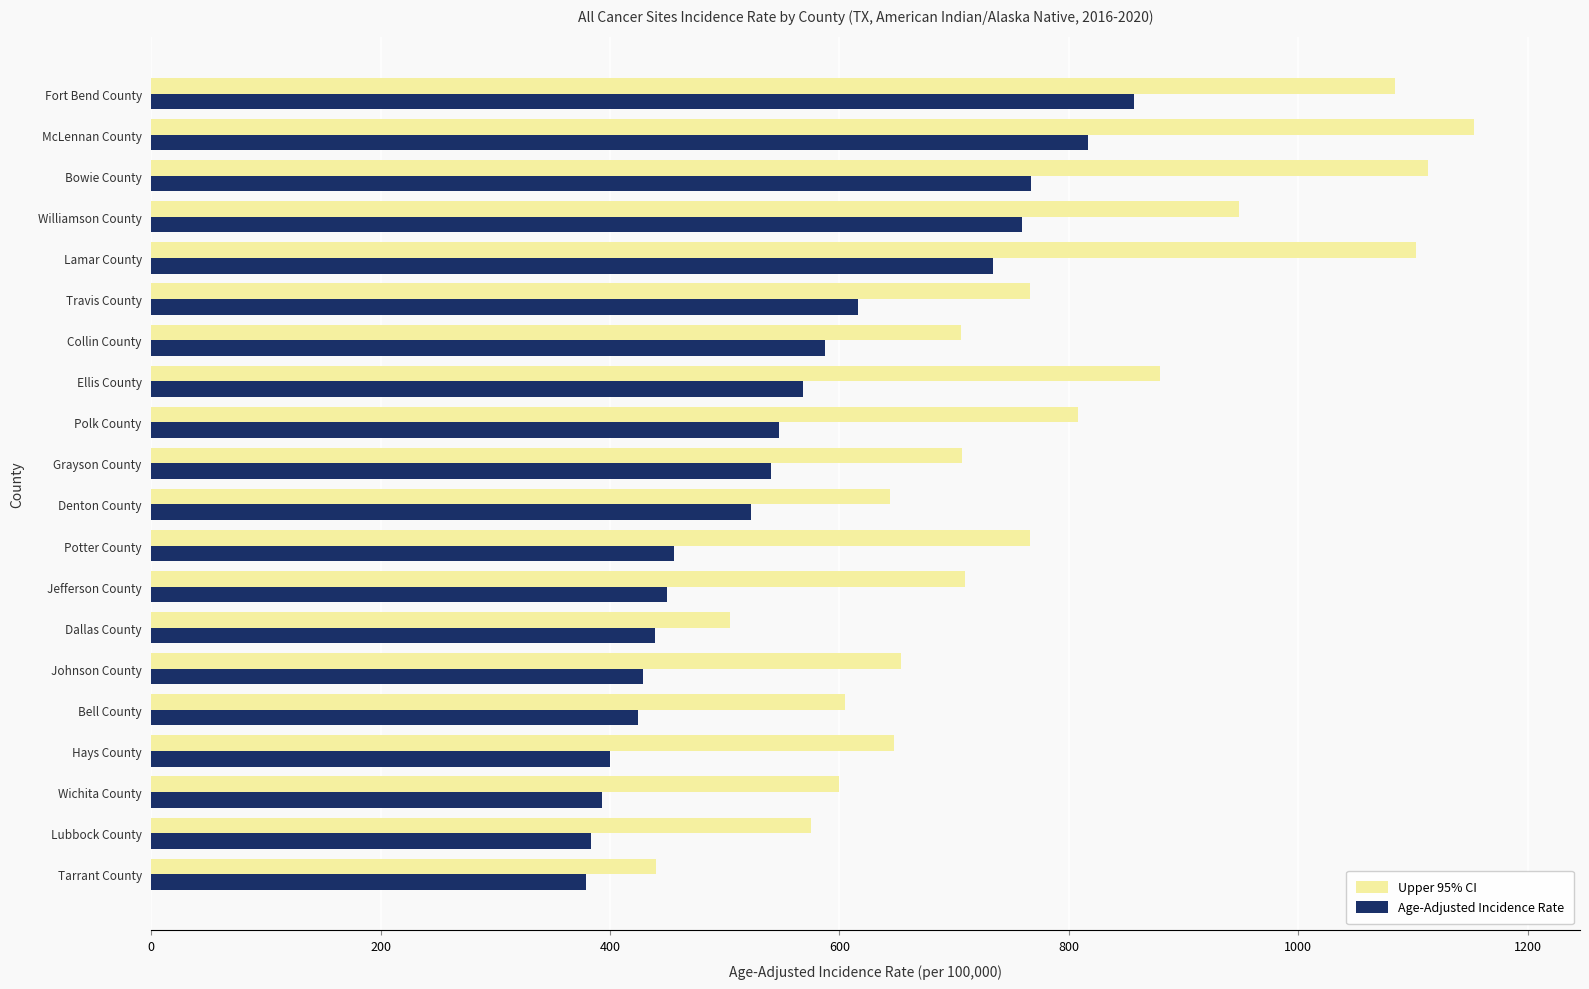

Which series has the largest range (max minus min)?

Upper 95% CI